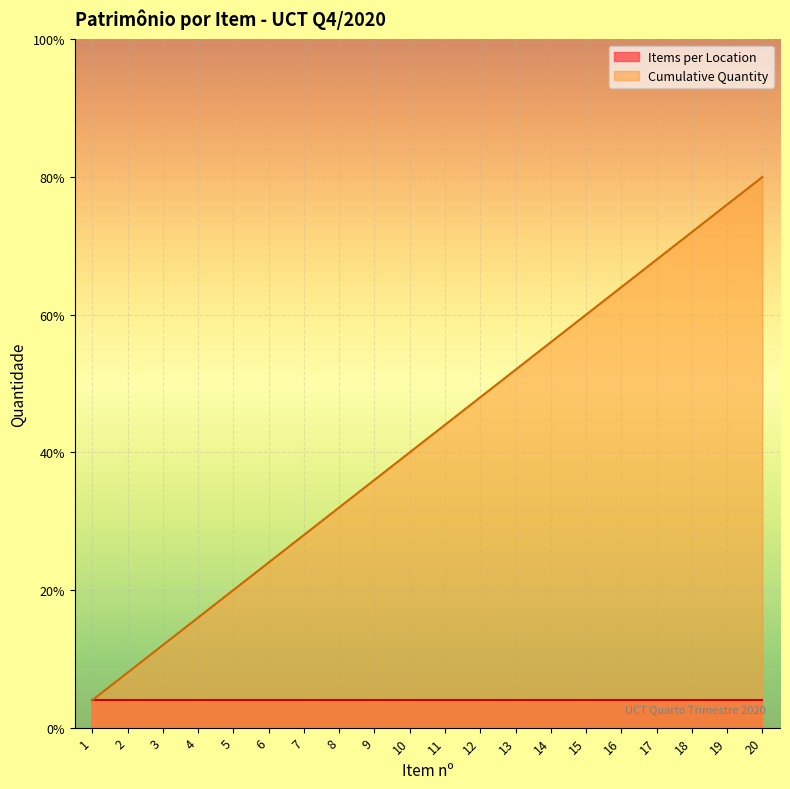

True or false: Items per Location and Cumulative Quantity cross at least once.

False